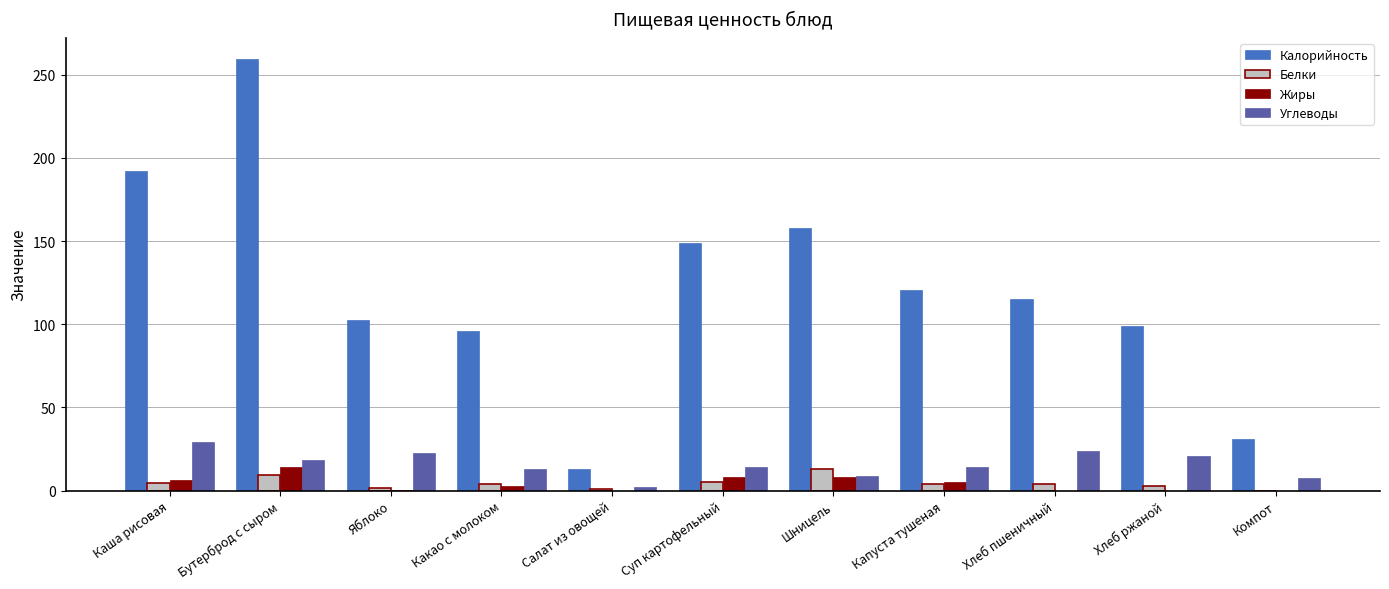

Which series changed the most between Каша рисовая and Какао с молоком?

Калорийность